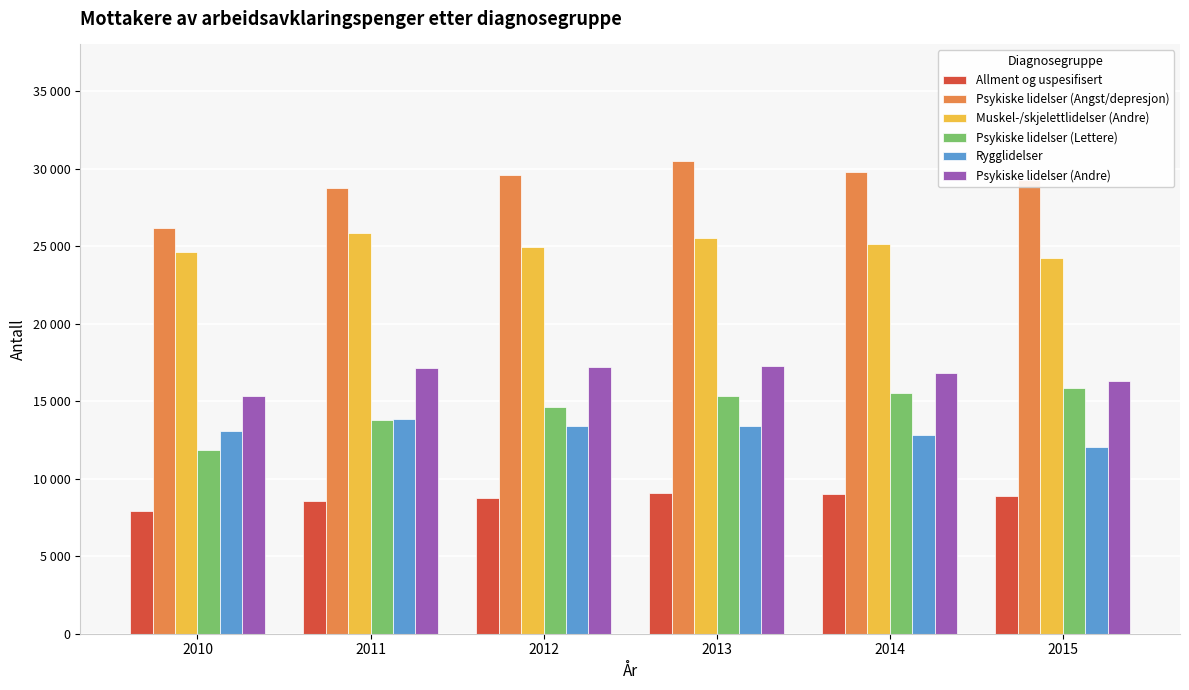

Are the bars horizontal?

No